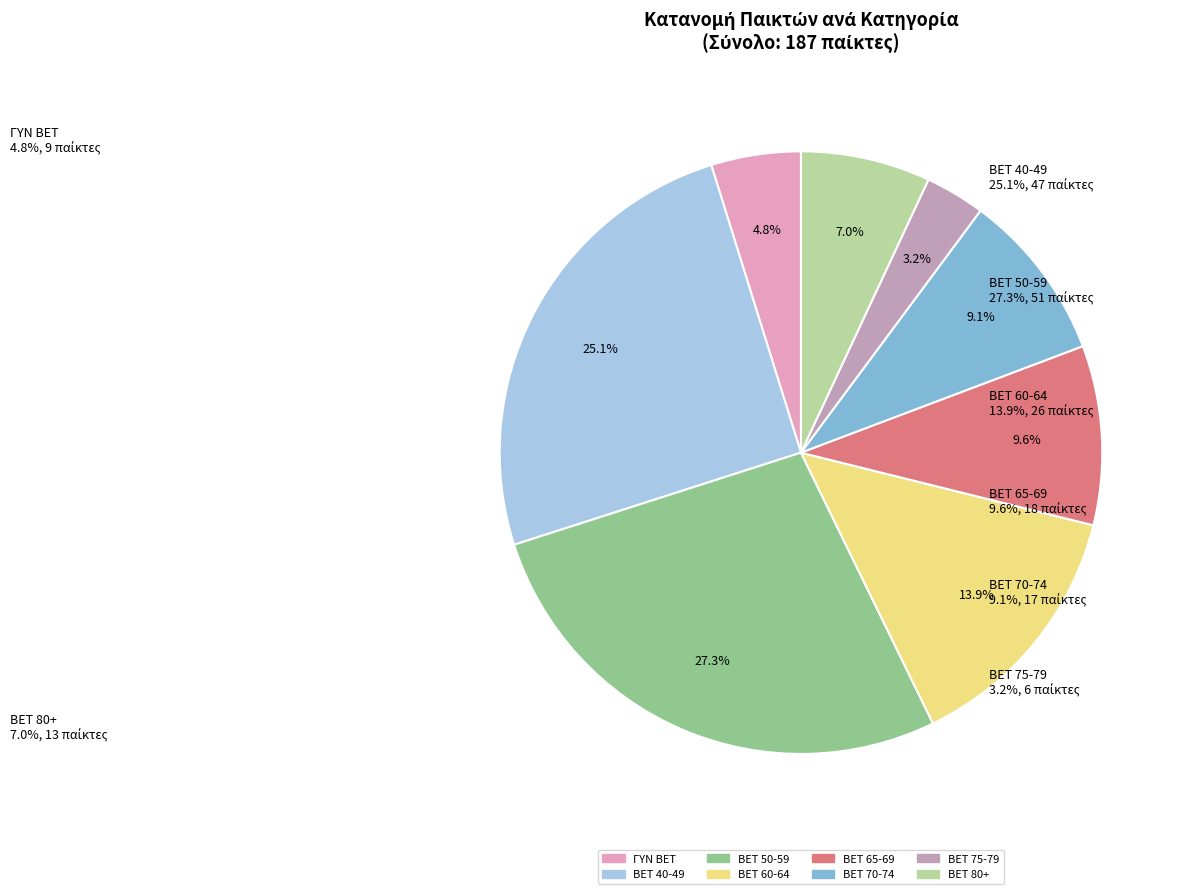

What percentage is the BET 70-74 slice, to the nearest percent?

9%